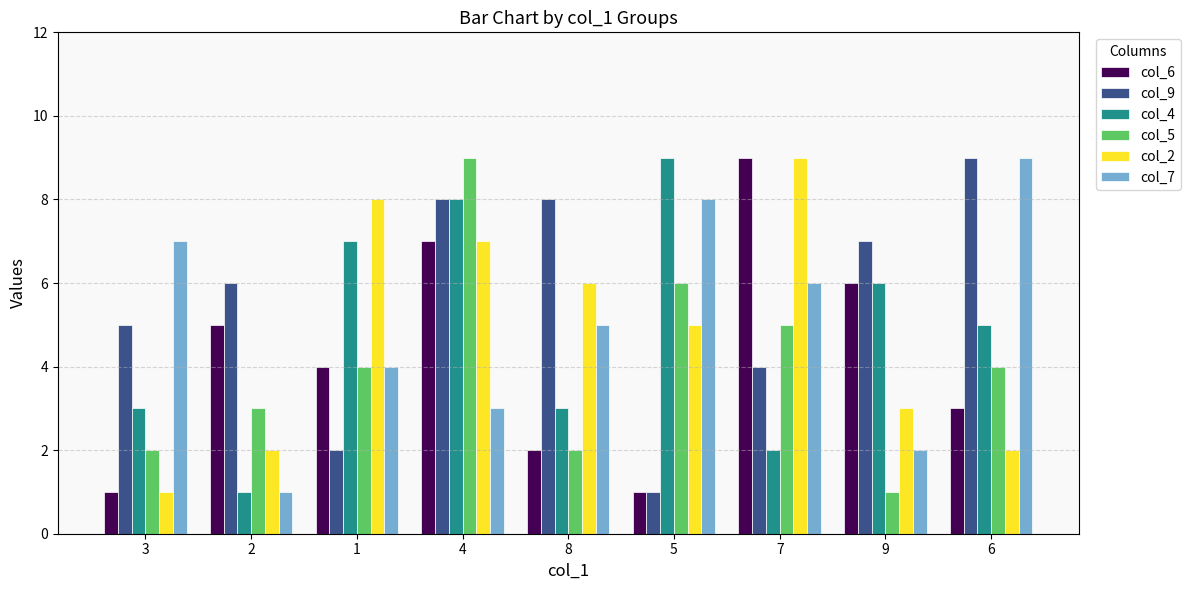

What position from the left is 3?

1